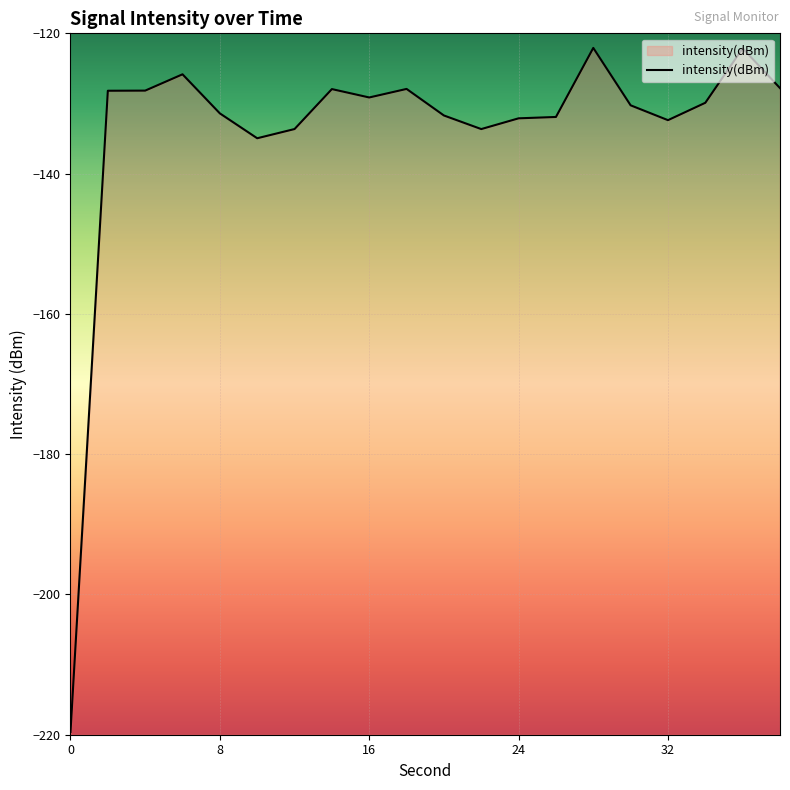

Does the chart display data point markers on the line(s)?

No